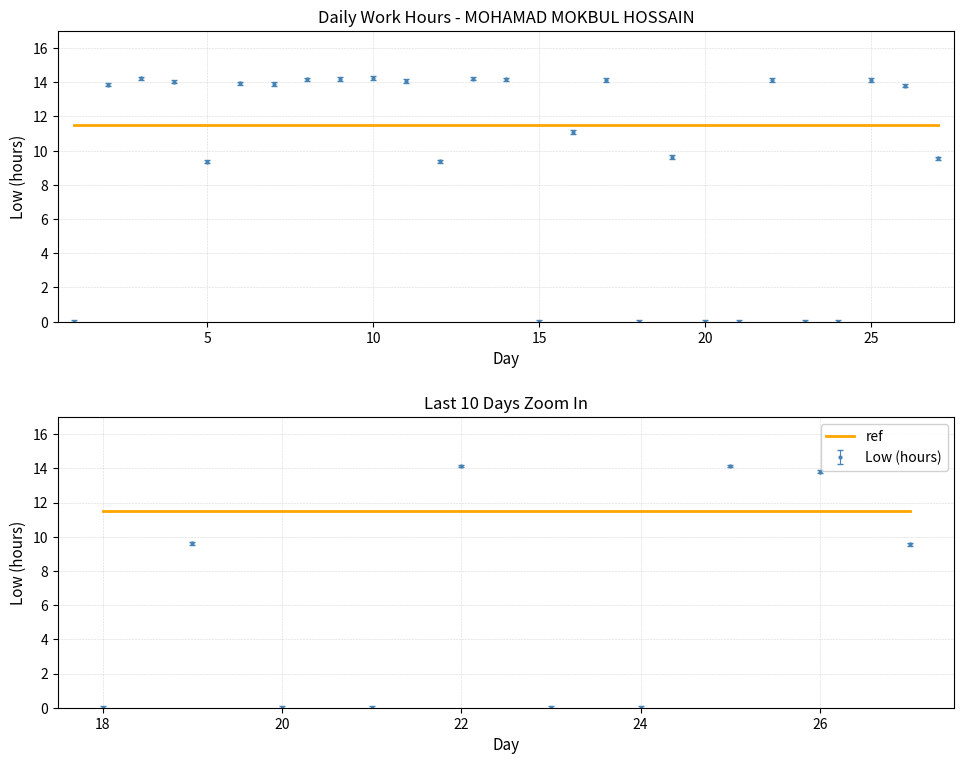

Reading left to right, extract all data points from this chart.

0.0	13.9	14.2	14.0	9.4	13.9	13.9	14.2	14.2	14.2	14.1	9.4	14.2	14.2	0.0	11.1	14.1	0.0	9.6	0.0	0.0	14.1	0.0	0.0	14.1	13.8	9.6